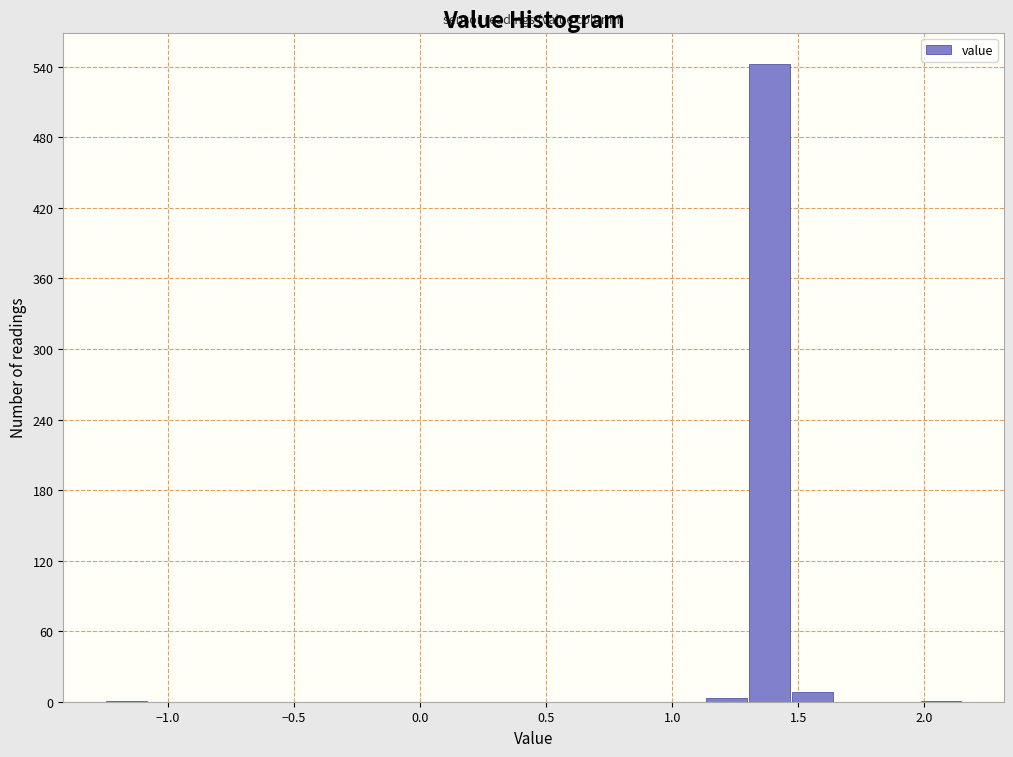

Around what value on the x-axis is the tallest bar? Give the approximate position of its centre, as read against the axis.

1.40